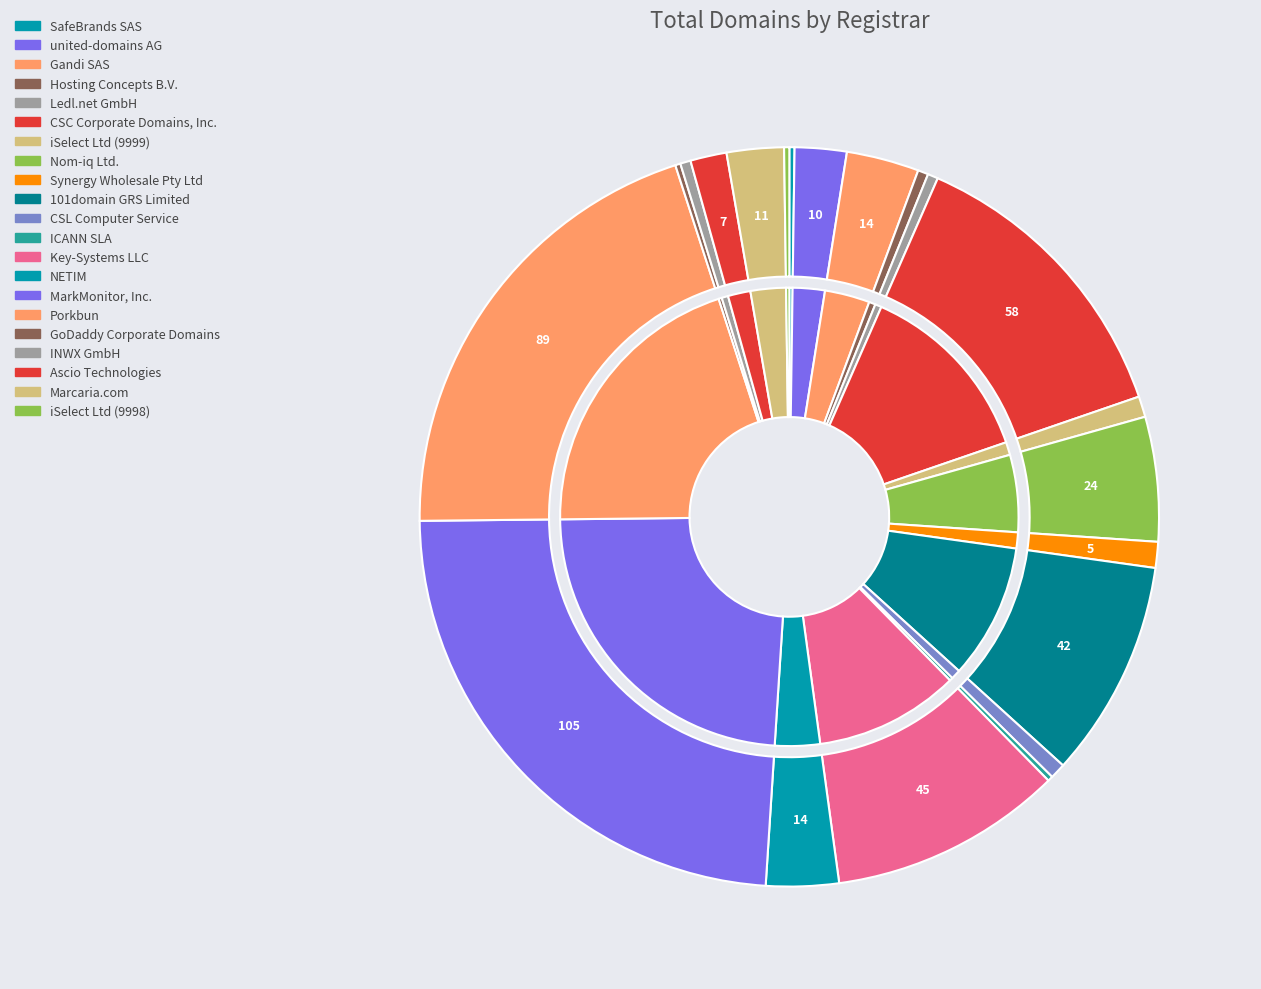

Is the sum of Ports Group AB and SafeBrands SAS greater than half?

No